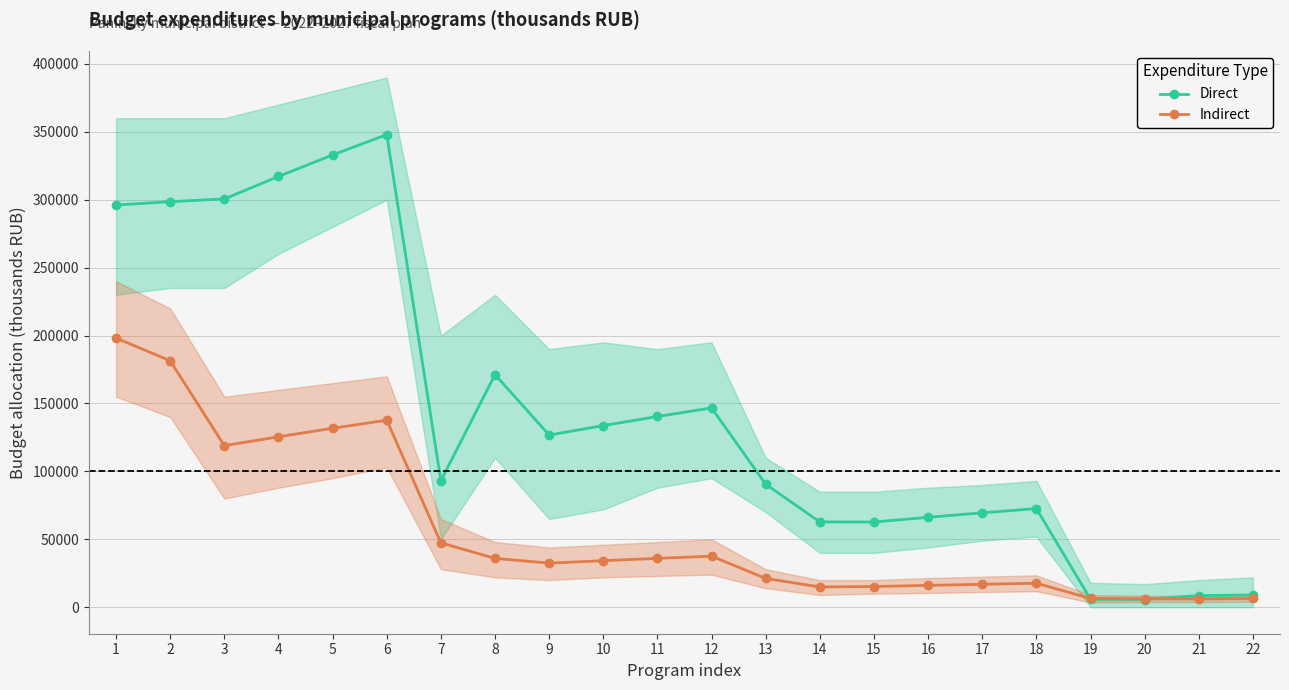

Does the chart have visible grid lines?

Yes